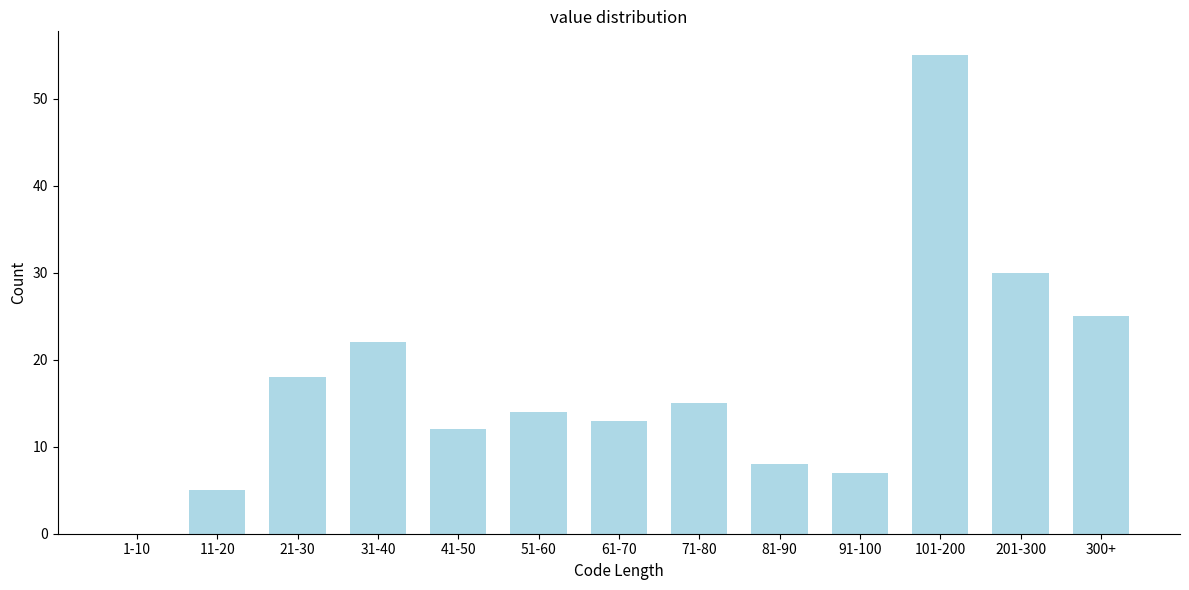

Reading right to left, what are all the values shown in this chart?

300+=25	201-300=30	101-200=55	91-100=7	81-90=8	71-80=15	61-70=13	51-60=14	41-50=12	31-40=22	21-30=18	11-20=5	1-10=0